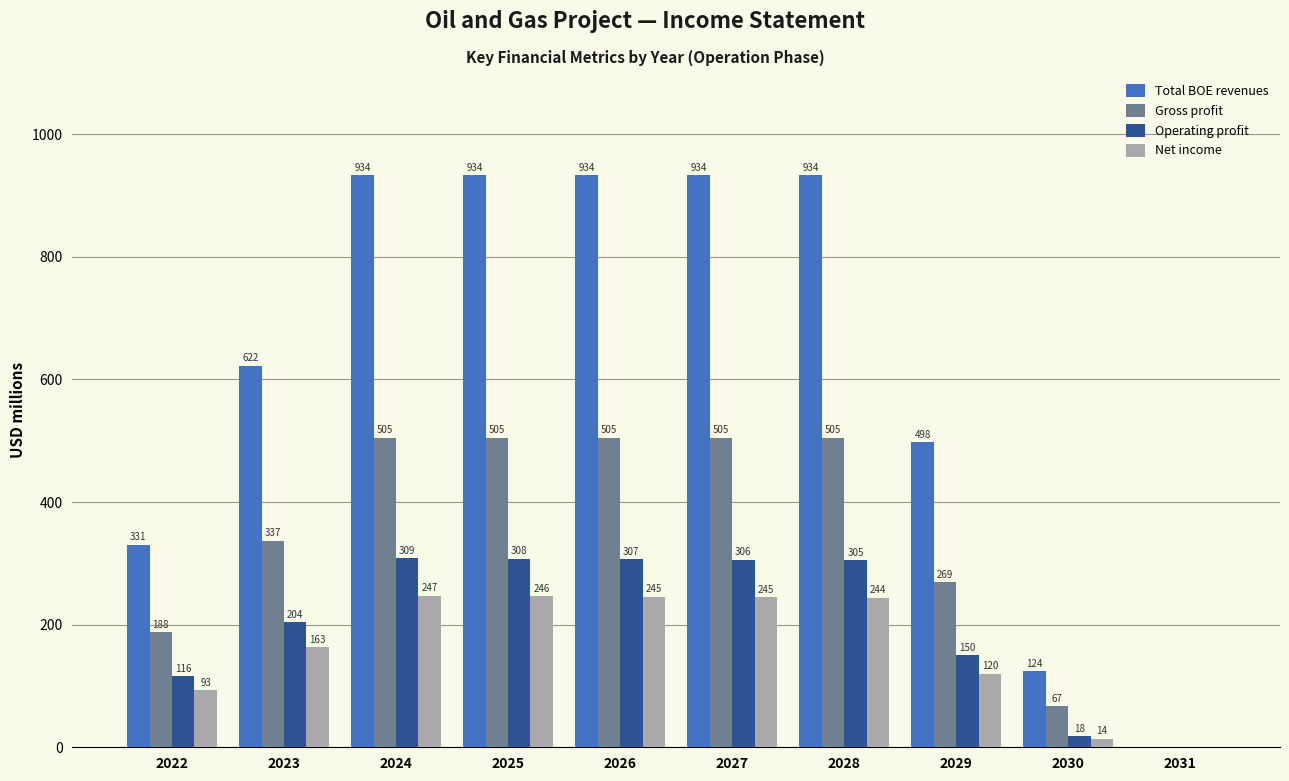

How many positive values does the Total BOE revenues series have?

9